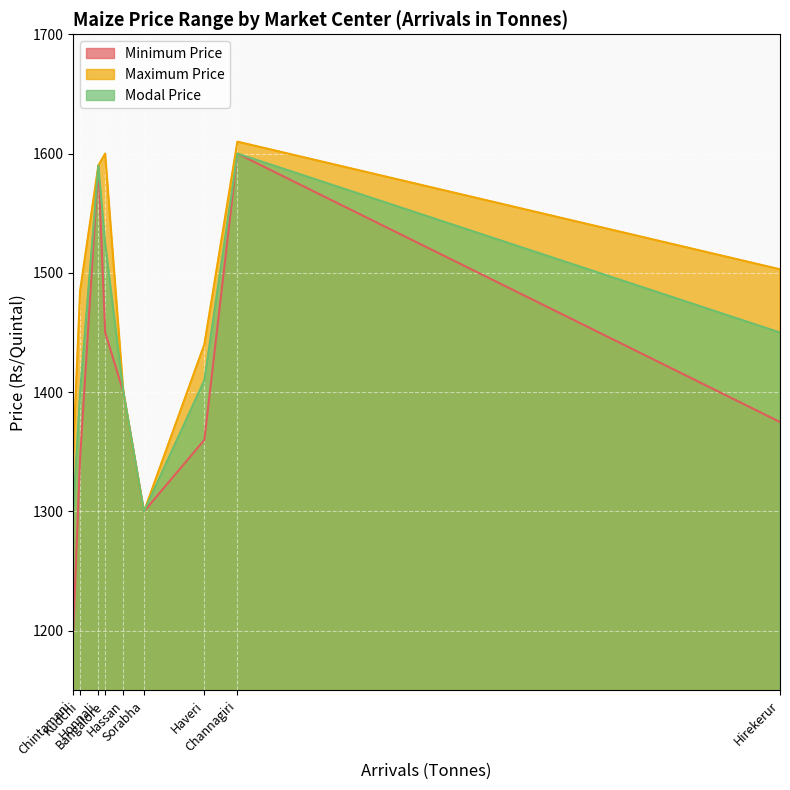

List the series in order of their overall mean, lowest first.

Minimum Price, Modal Price, Maximum Price